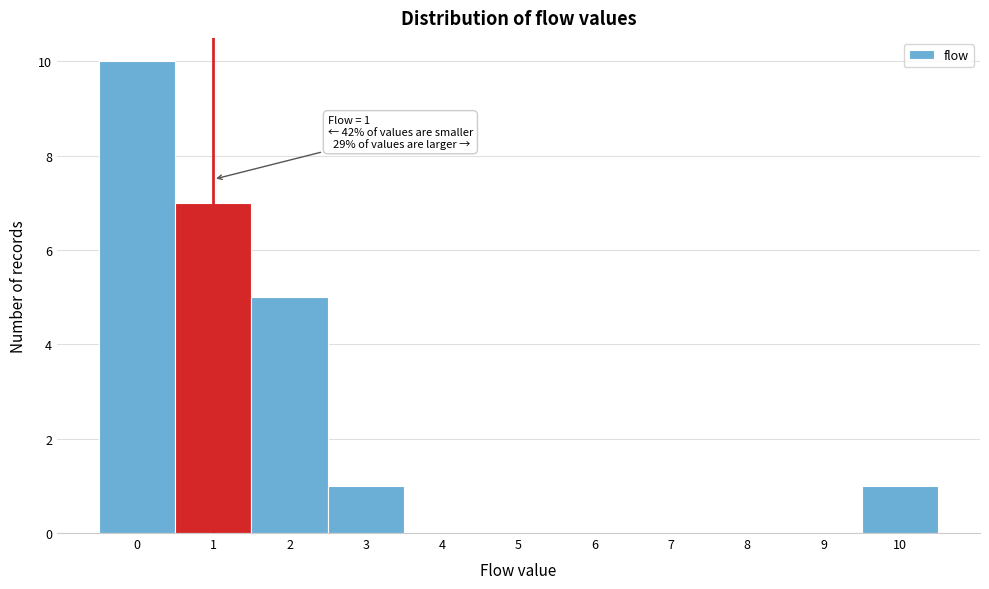

Over which range of the x-axis is the bar tallest?

-0.5 to 0.5